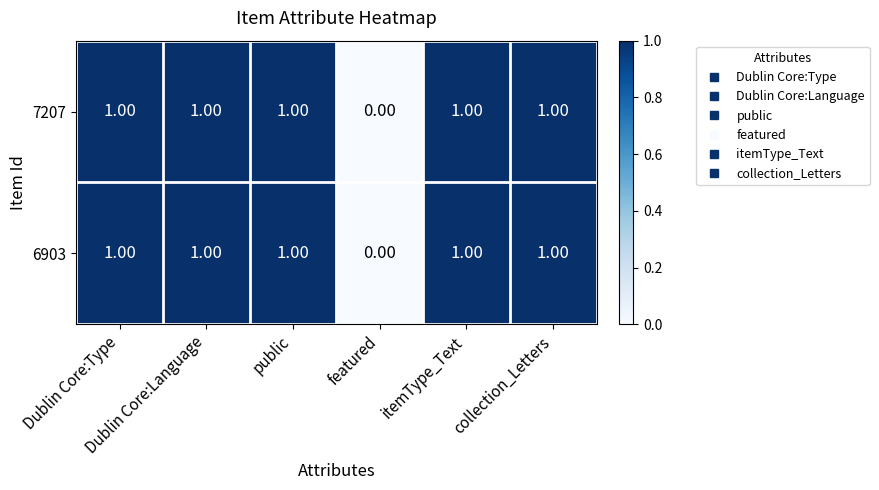

What is the sum of all 7207 values?

5